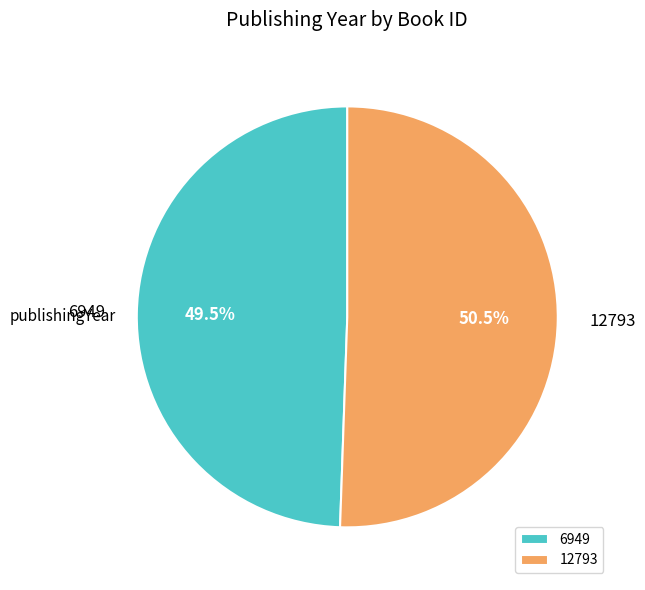

Combined, do 6949 and 12793 account for over 50%?

Yes